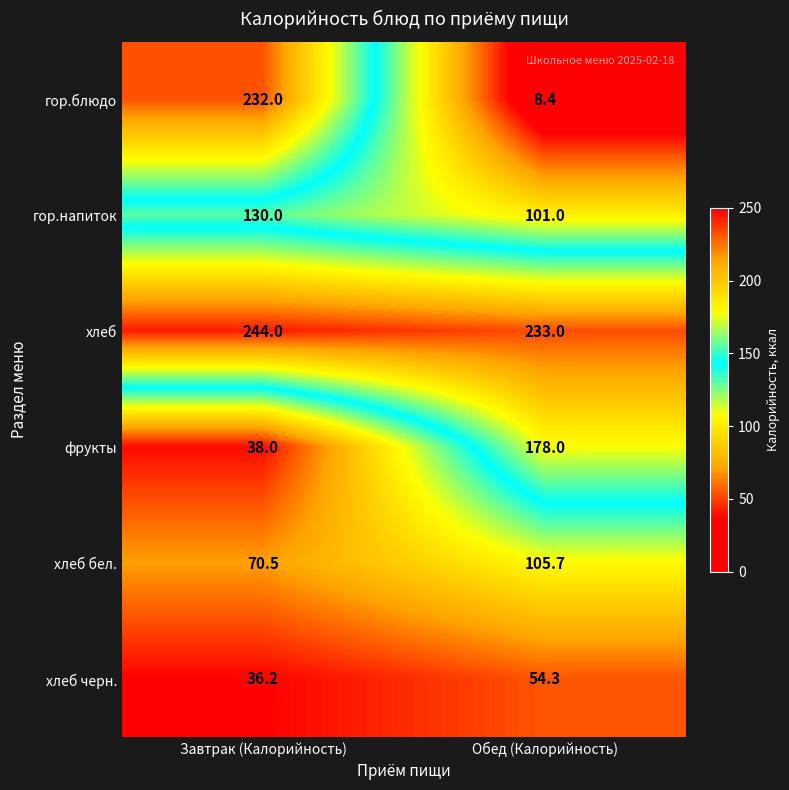

What is the sum of all хлеб черн. values?

90.5